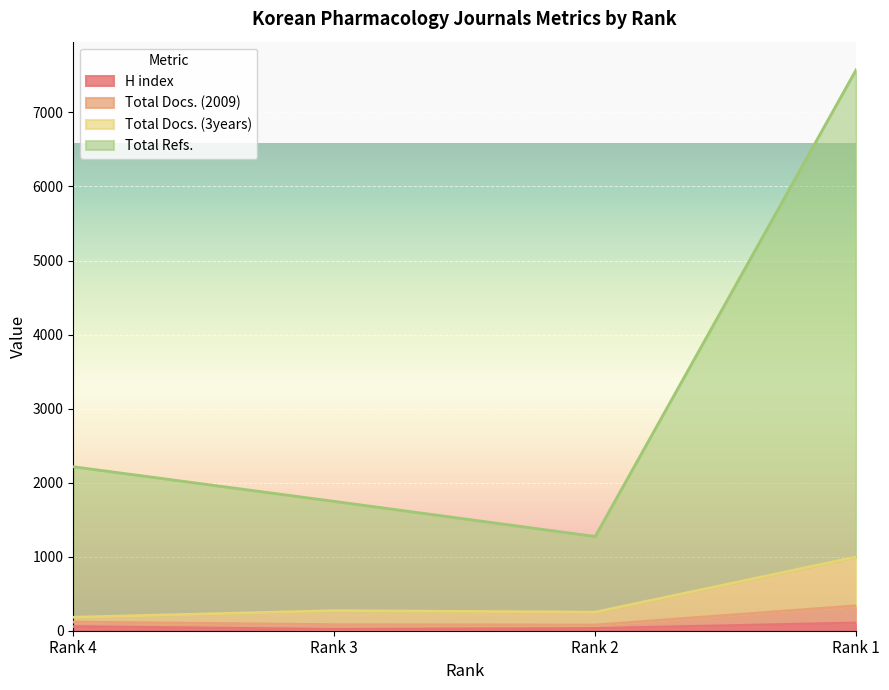

Which has a higher value, Rank 3 or Rank 2?

Rank 2